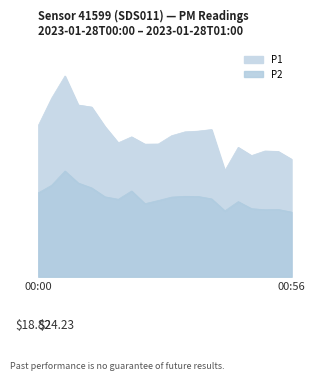

The P2 series shows 19.7 at 00:02. True or false?

False